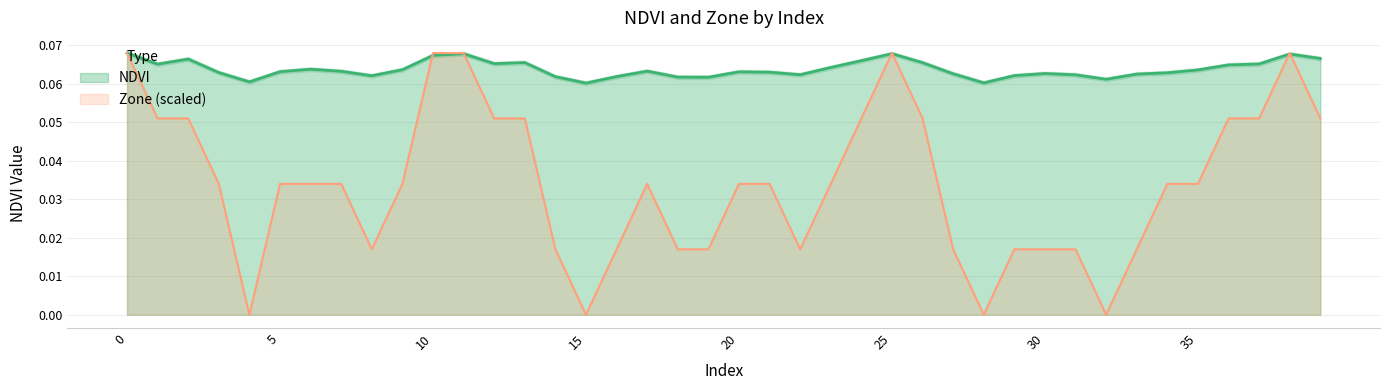

At how many categories does at least one series exceed 0?

40